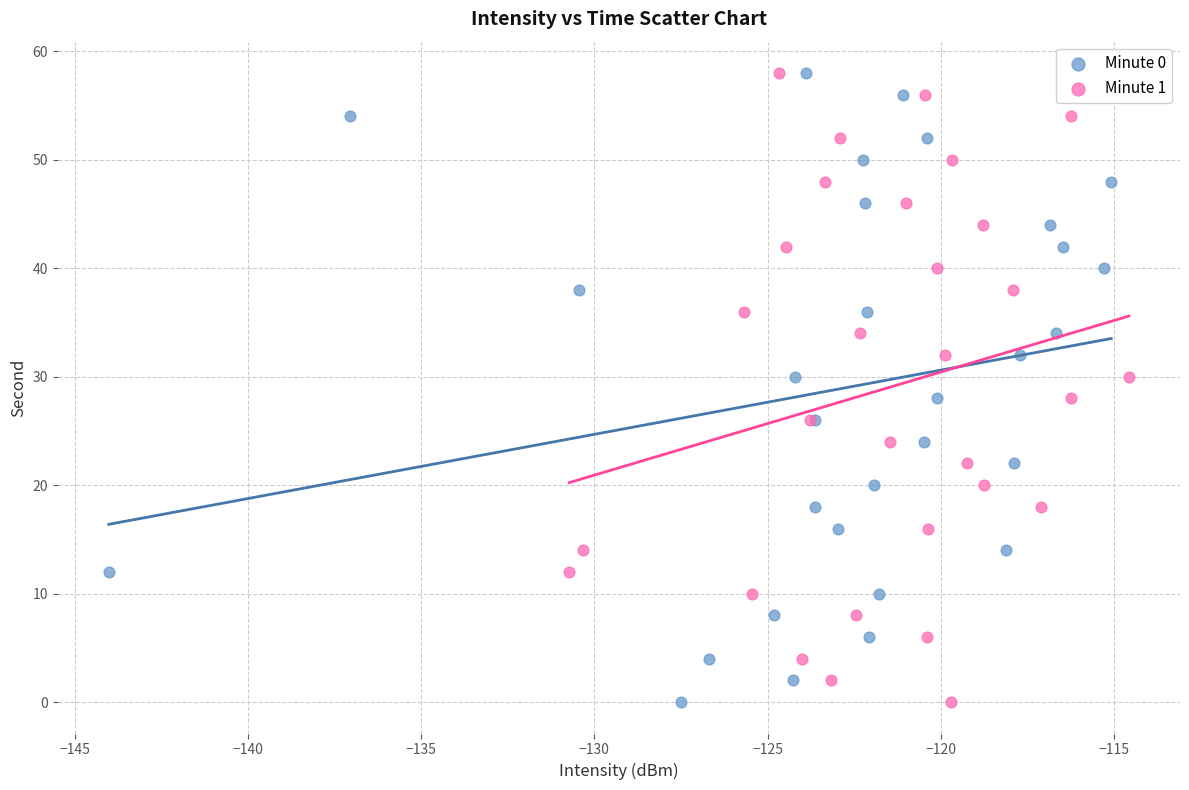

What are all the series names shown in the legend?

Minute 0, Minute 1